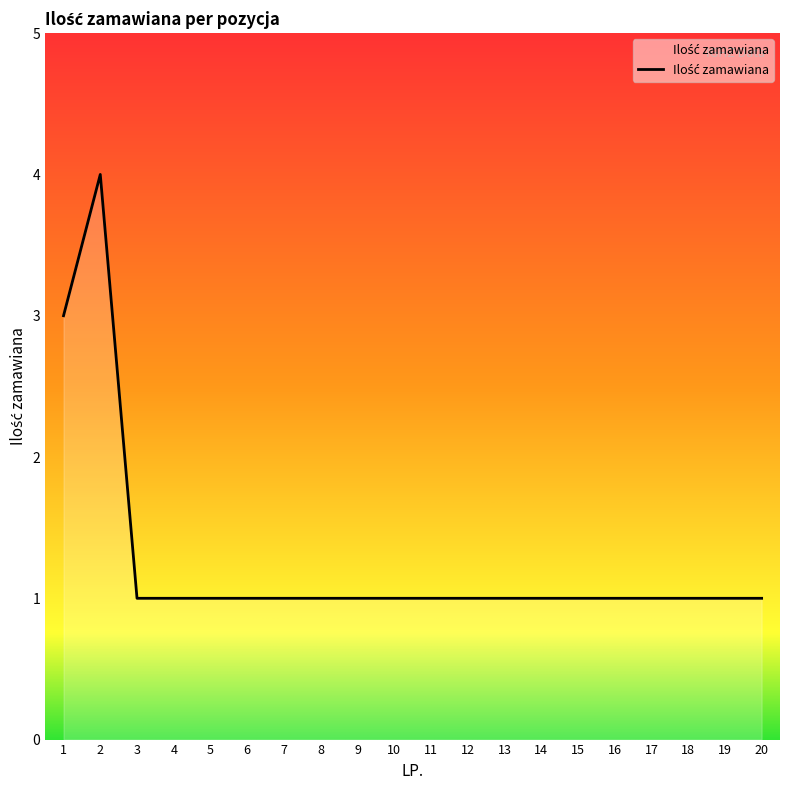

True or false: the data shows 1 at 17.

True